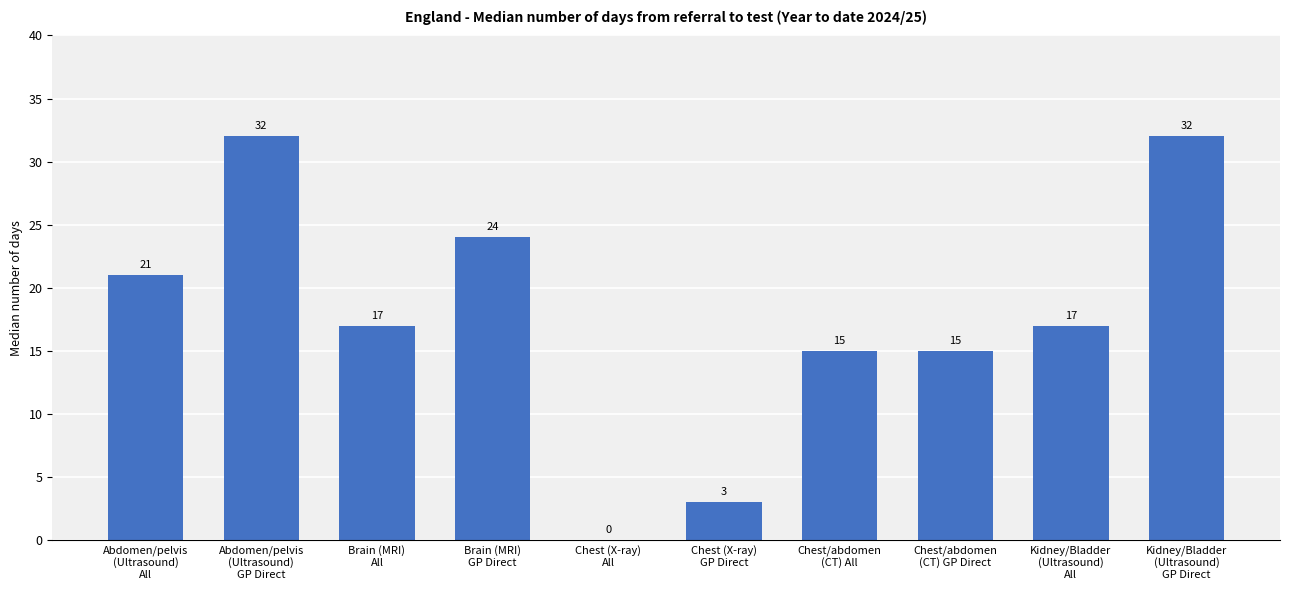

What is the greatest value displayed?

32